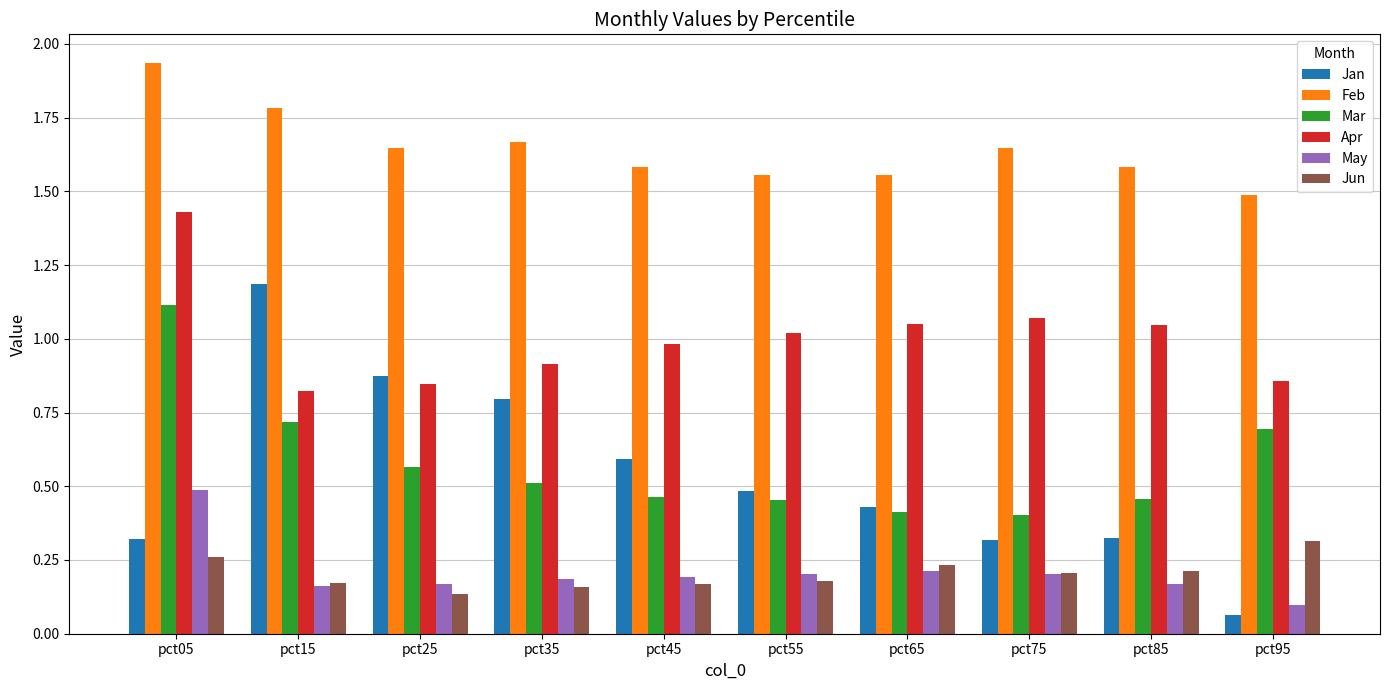

What are all the series names shown in the legend?

Jan, Feb, Mar, Apr, May, Jun